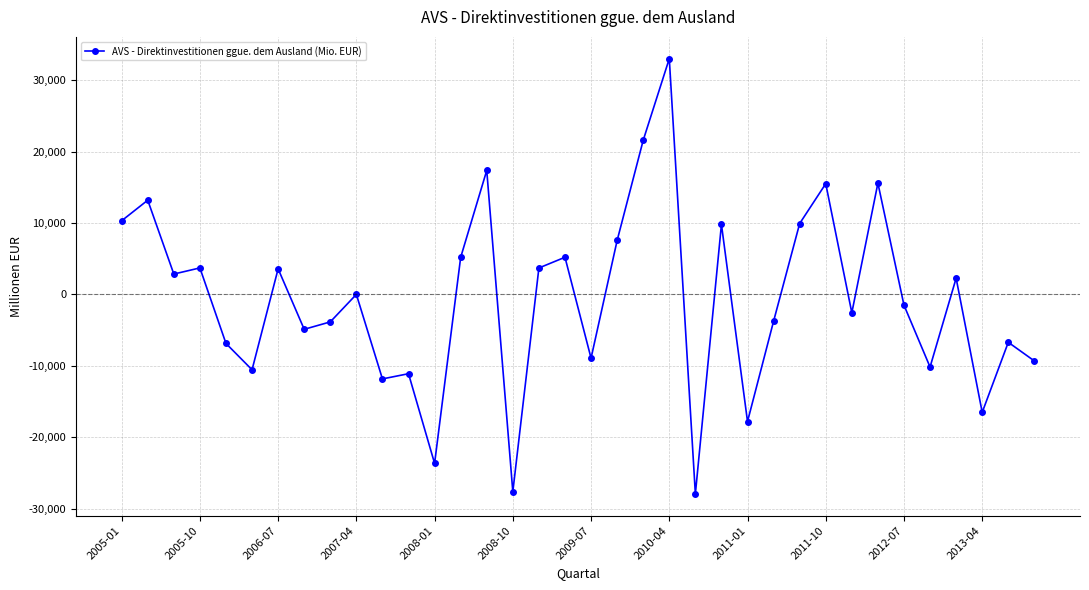

What is the difference between the second highest and minimum values?

49546